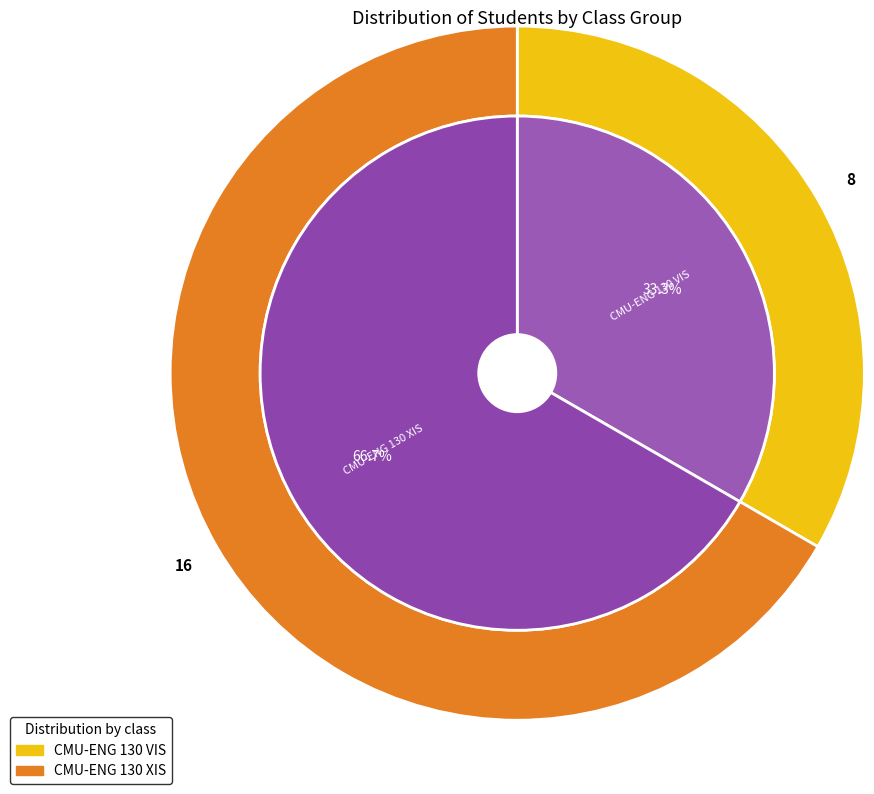

Rank the categories by value from lowest to highest.

CMU-ENG 130 VIS, CMU-ENG 130 XIS